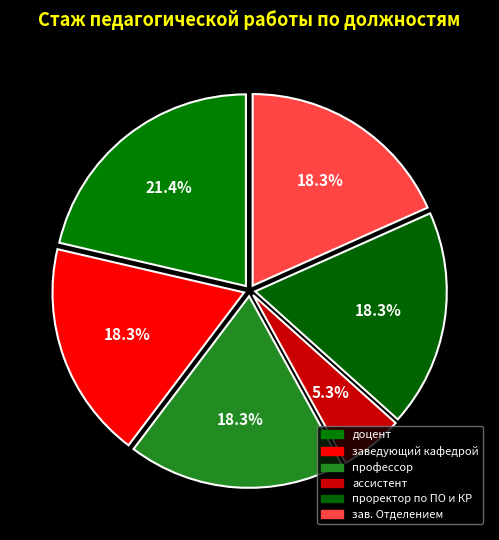

To the nearest percent, what is the difference between the largest and smallest slice percentages?

16%